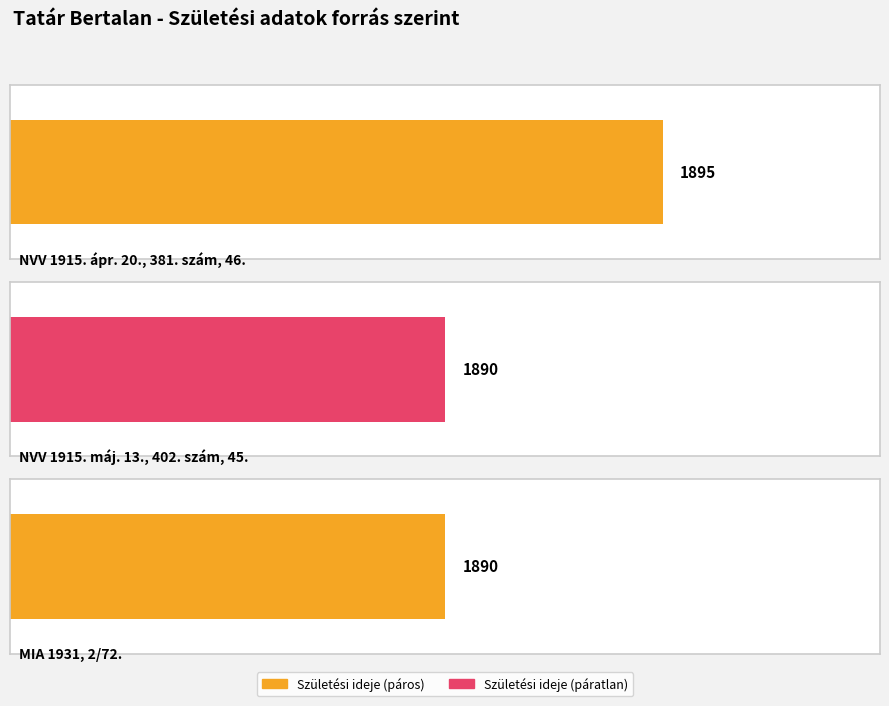

What is the label of the 2nd bar from the left?

NVV 1915. máj. 13., 402. szám, 45.